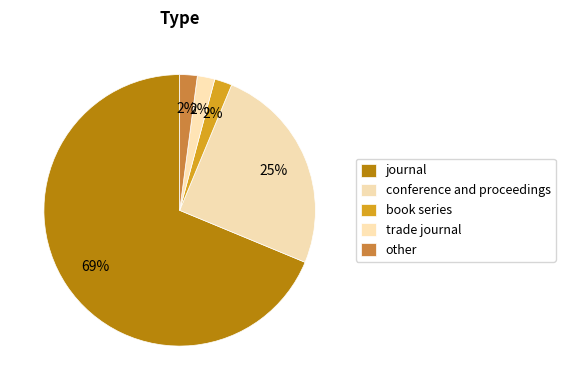

What percentage is the other slice, to the nearest percent?

2%